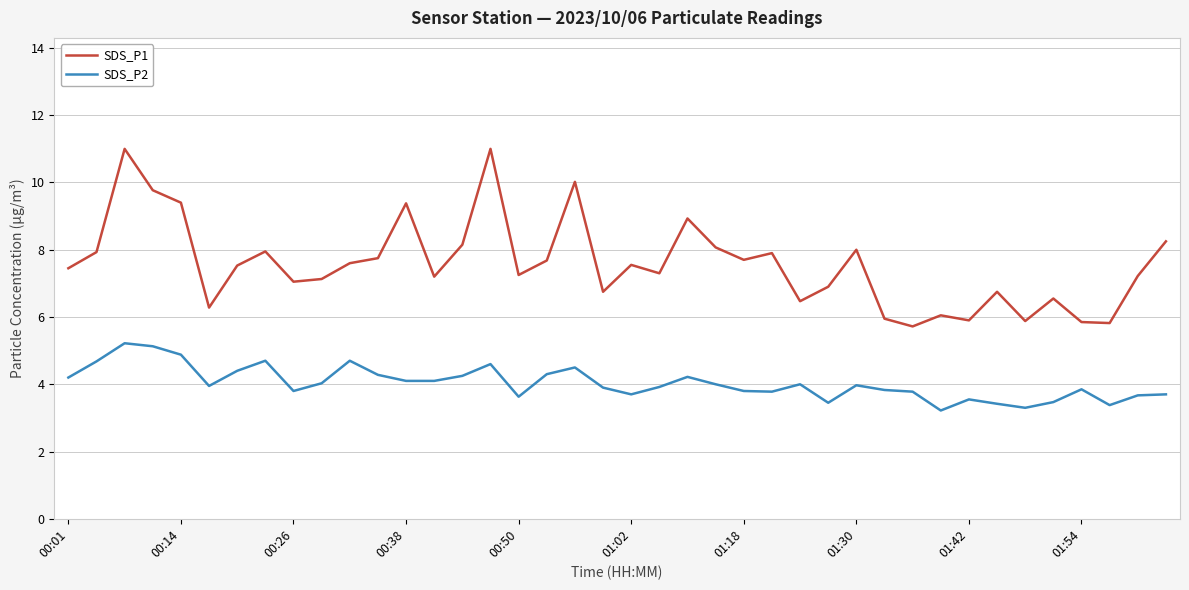

What is the minimum value shown in the chart?

3.2